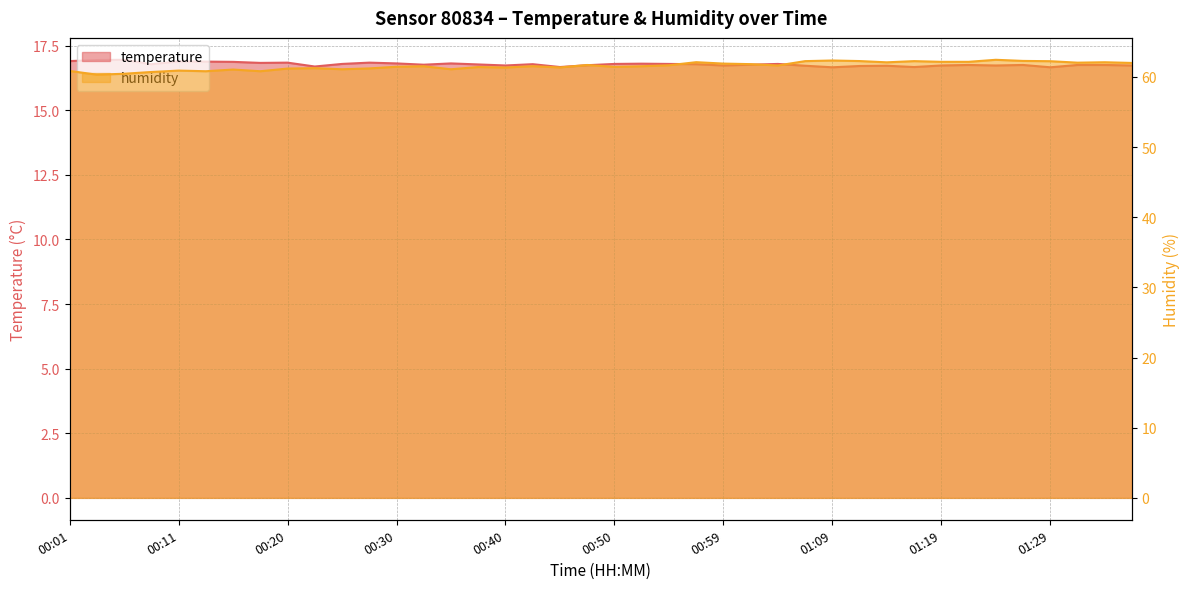

What is the sum of all humidity values?

2463.0